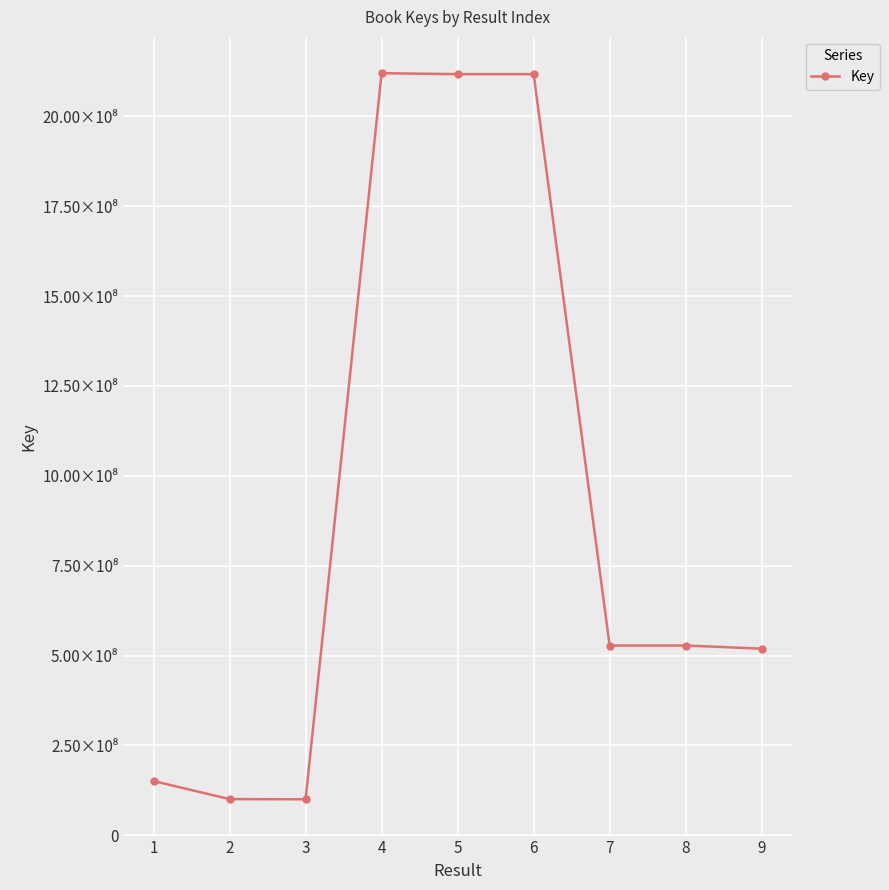

What is the sum of all values?

8281841719